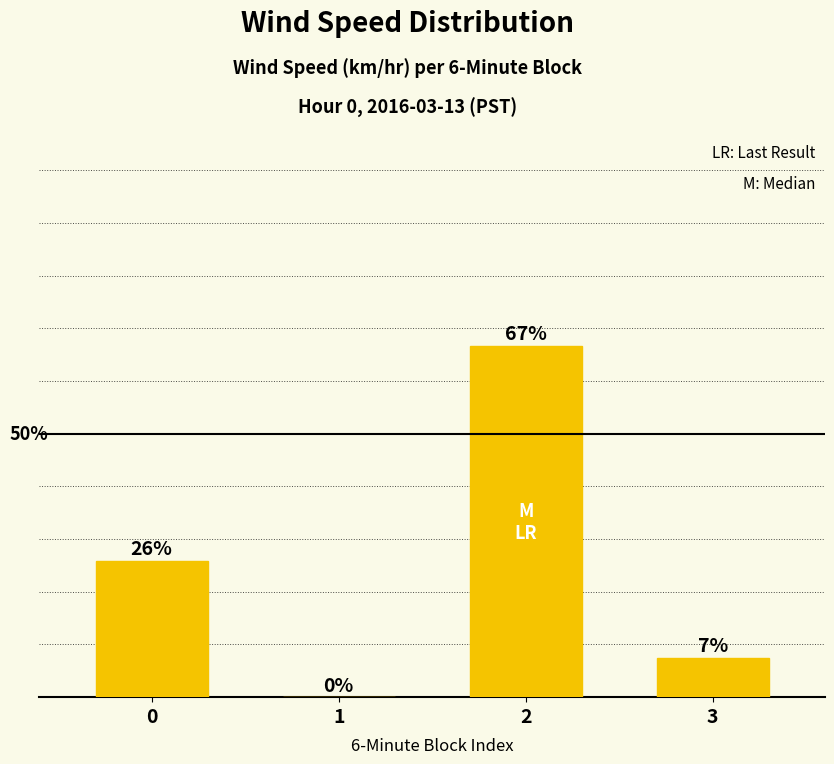

Which has a higher value, 3 or 2?

2